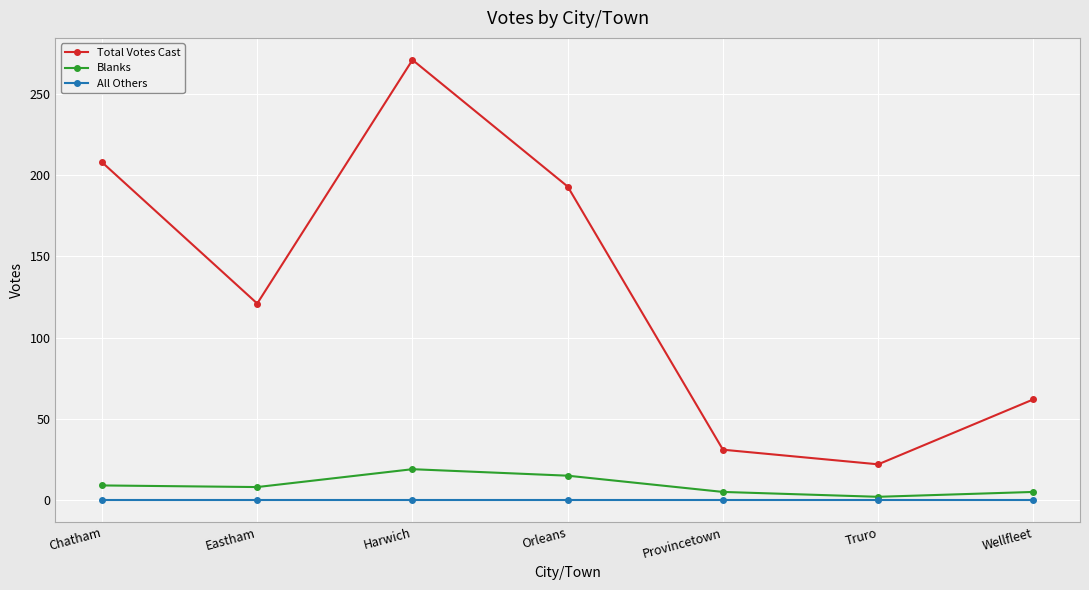

What is the total value across all series at Harwich?

290